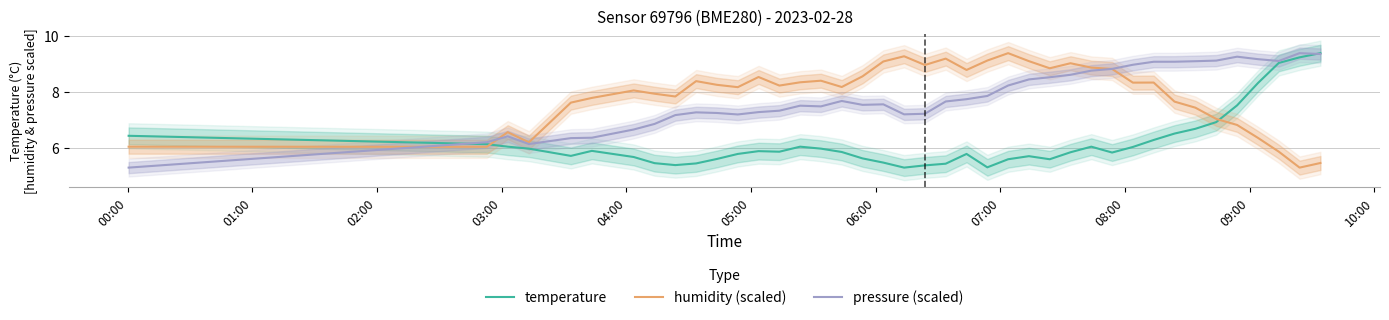

How many lines are shown in the chart?

3